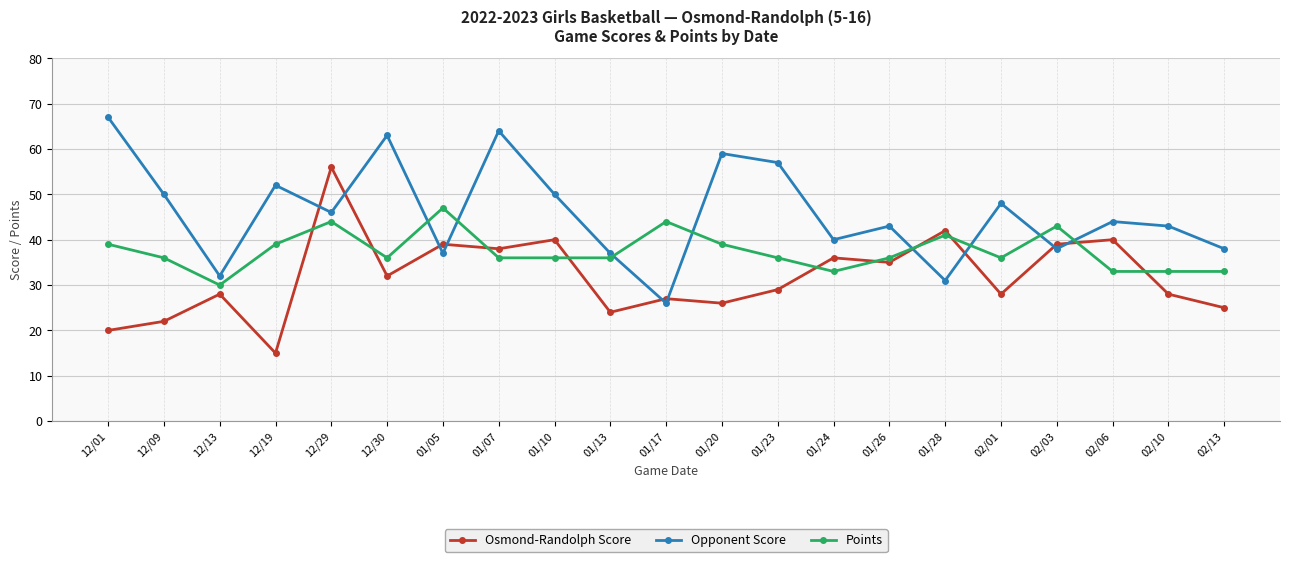

Is it true that Points equals 60 at 12/01?

False